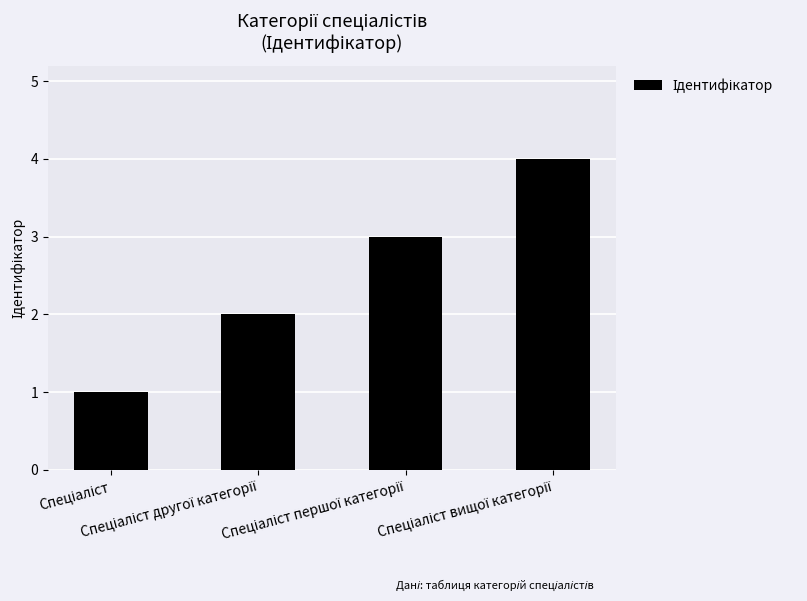

What is the sum of all values?

10